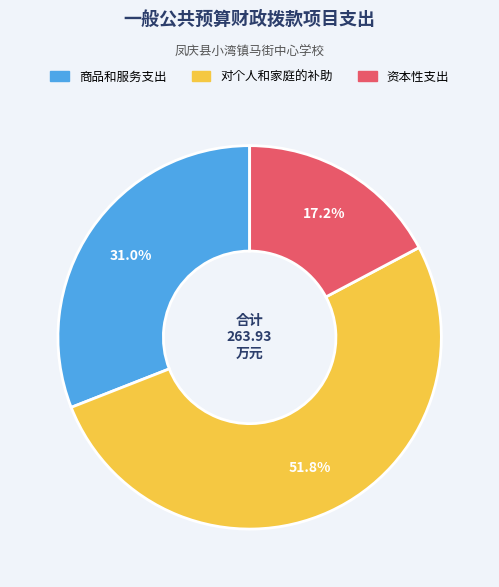

Is there a majority slice in this chart?

Yes